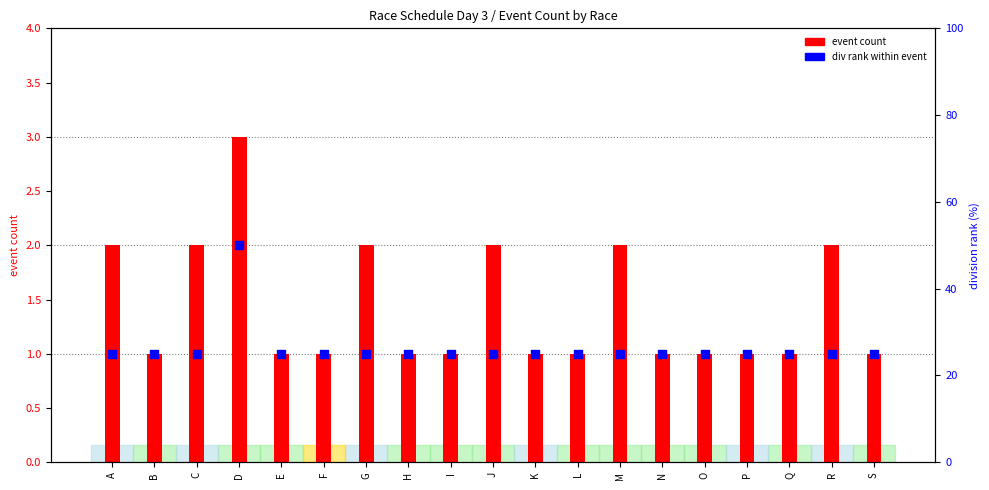

Which series reaches the minimum Y coordinate?

event count